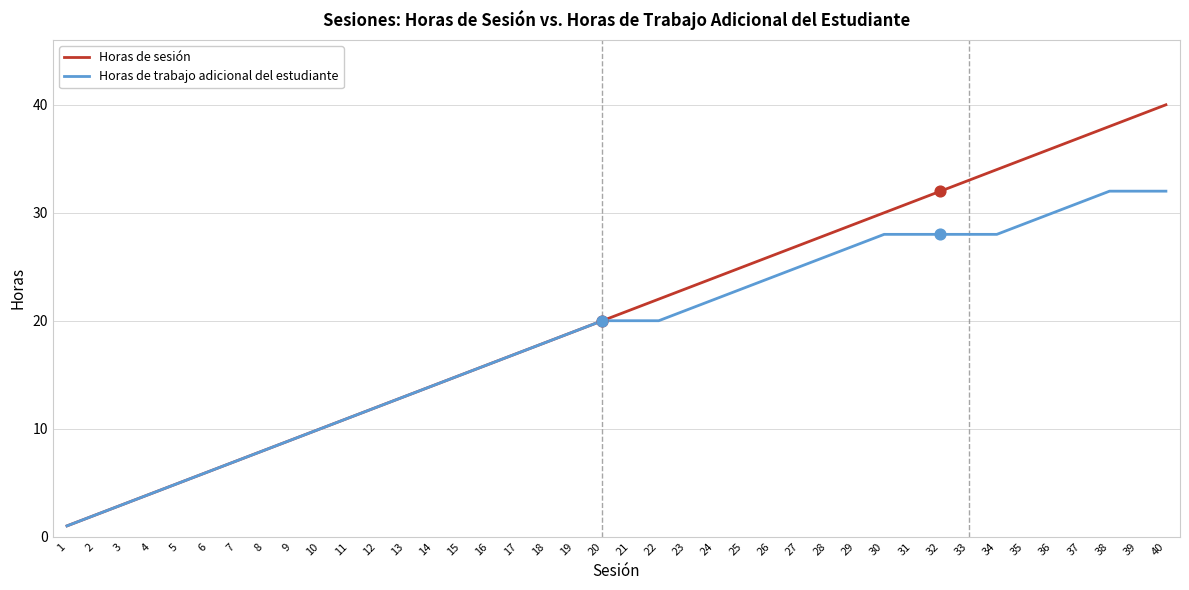

What is the total value across all series at 39?

71